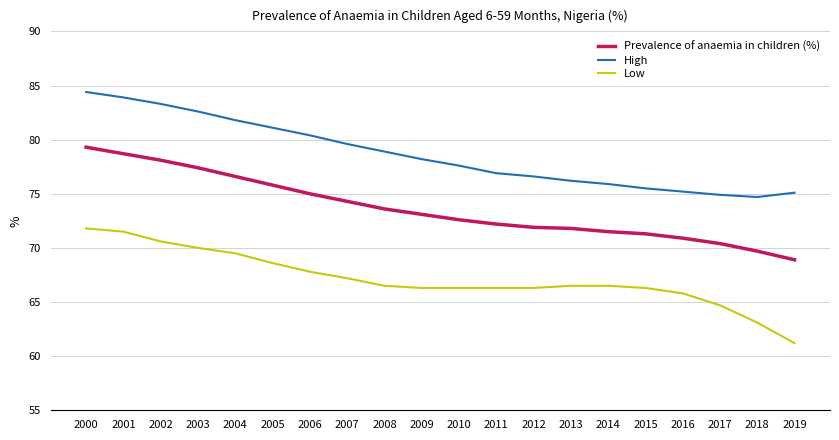

How many interior local valleys does the High series have?

1